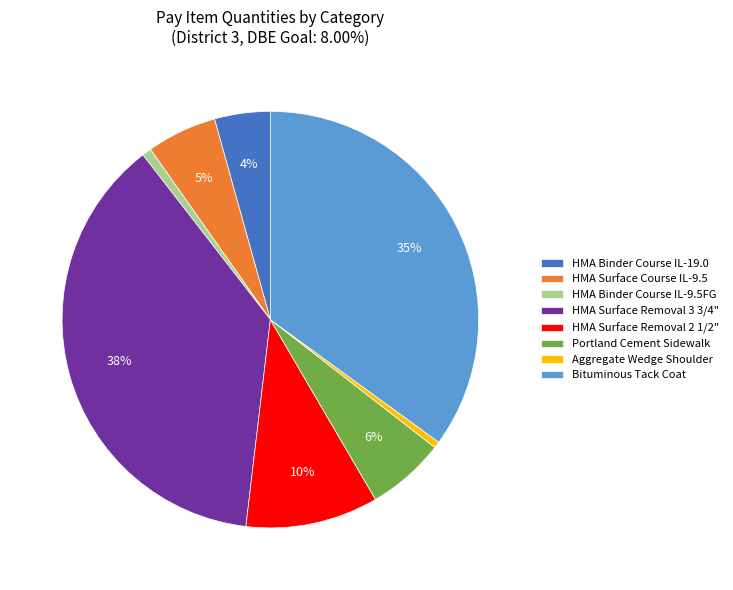

Between HMA Surface Removal 3 3/4" and Aggregate Wedge Shoulder, which is larger?

HMA Surface Removal 3 3/4"